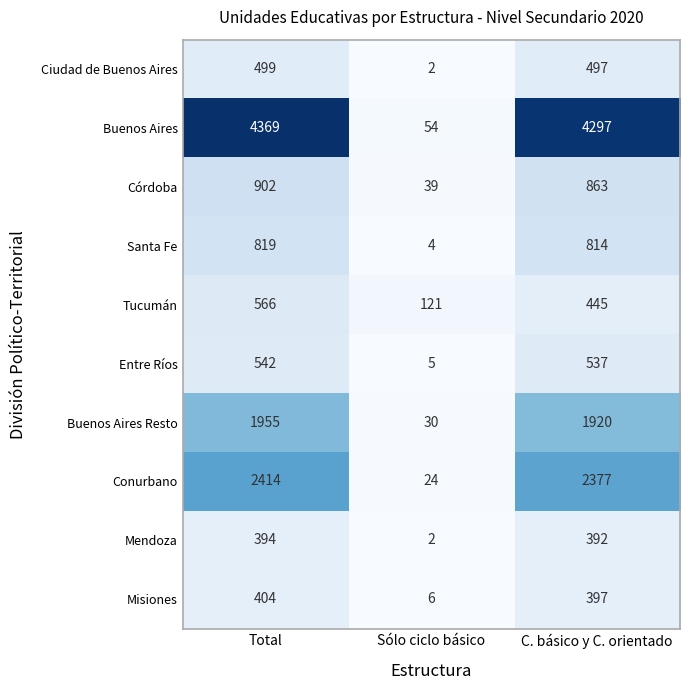

What is the total value across all series at Total?

12864